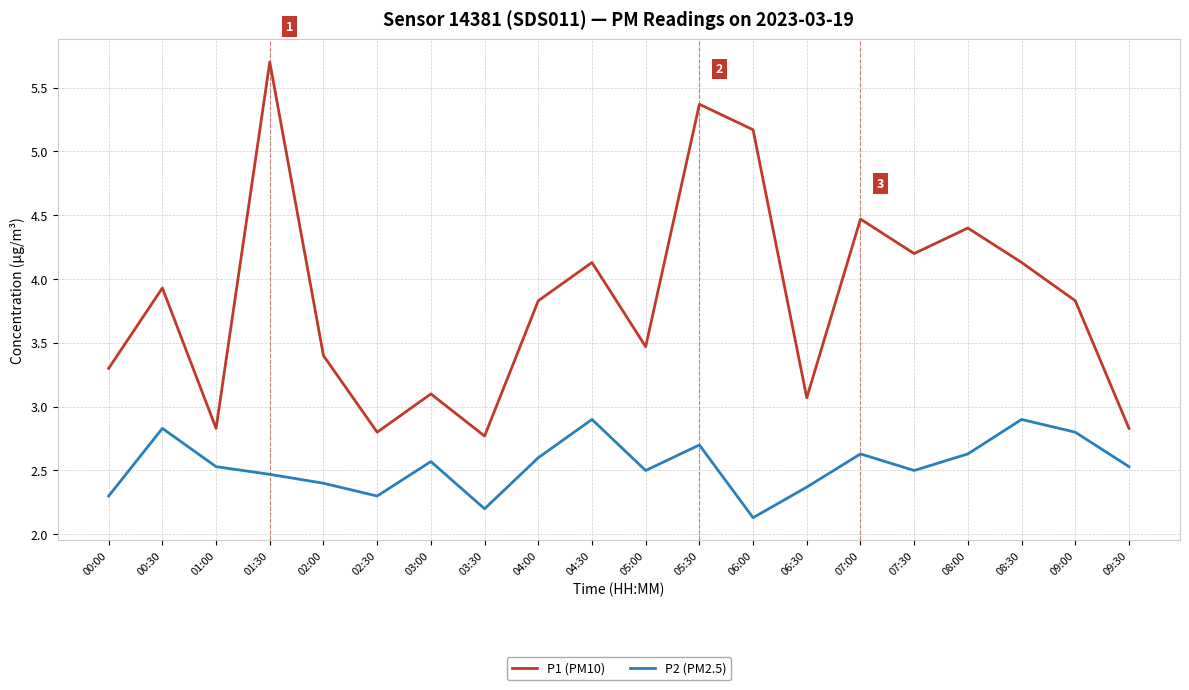

What is the greatest value displayed?

5.7